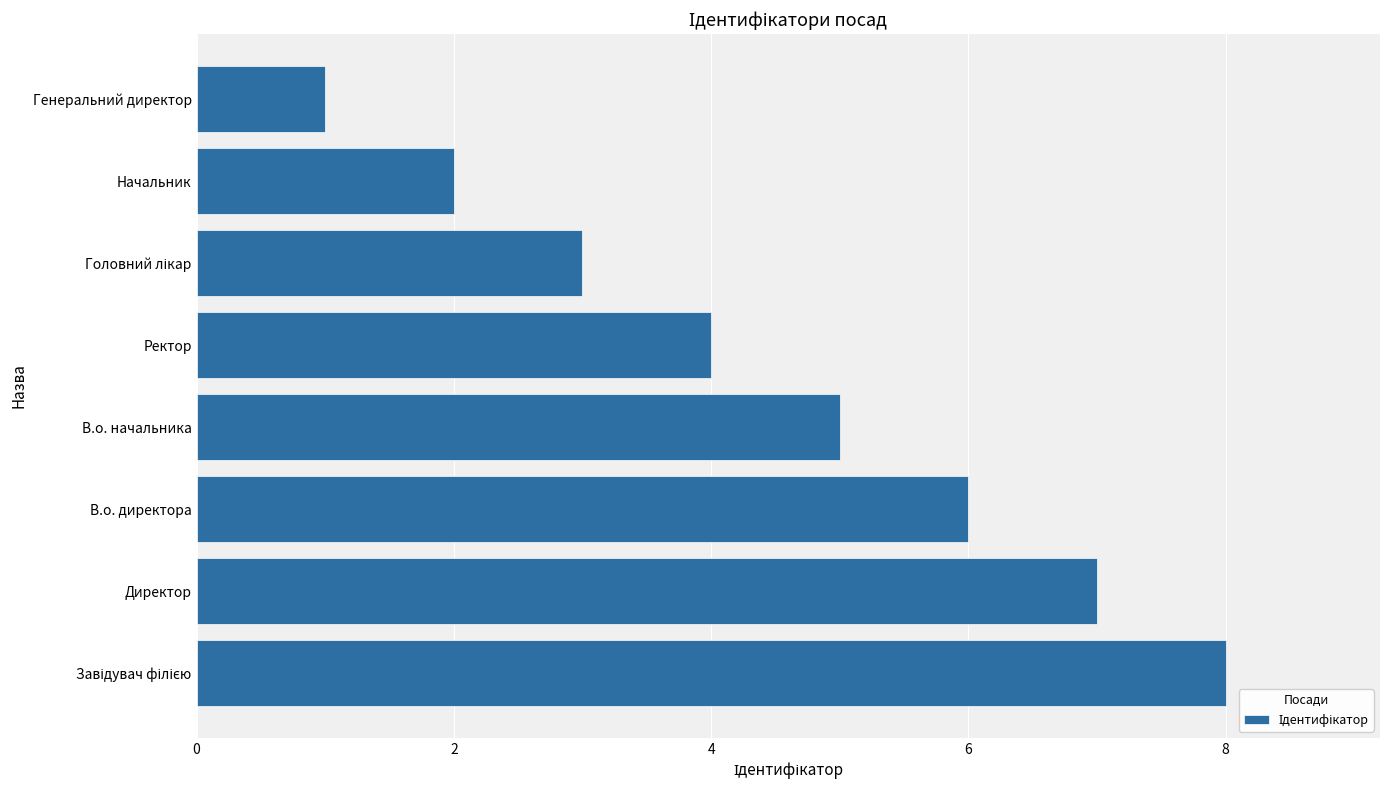

How many bars are there in total?

8